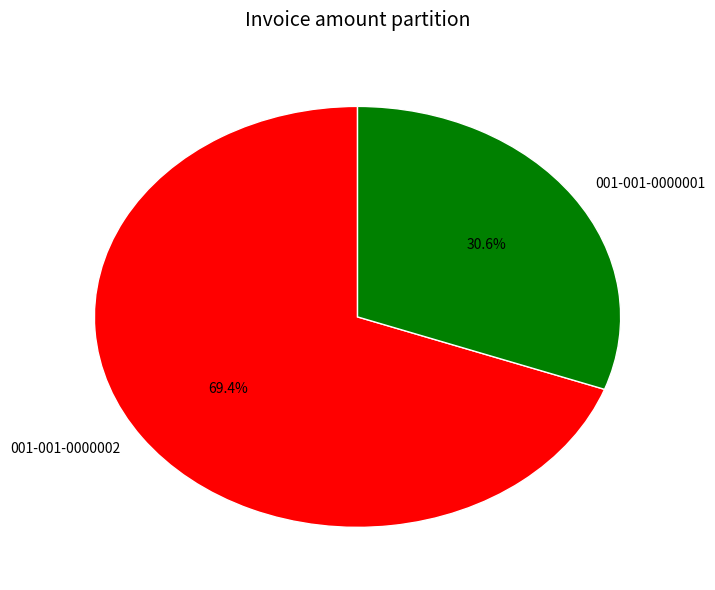

What percentage is the 001-001-0000001 slice, to the nearest percent?

31%